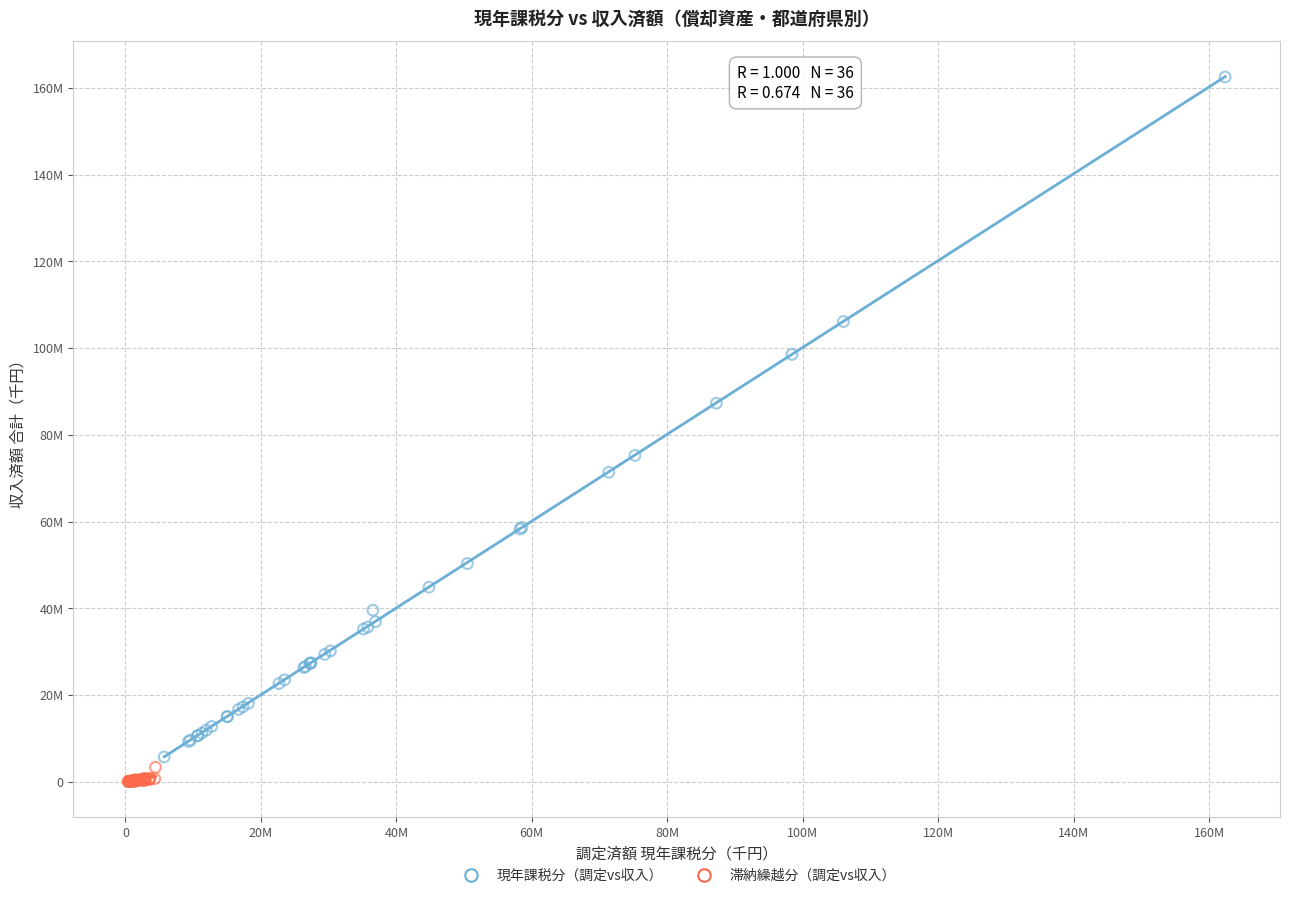

What are all the series names shown in the legend?

現年課税分（調定vs収入）, 滞納繰越分（調定vs収入）